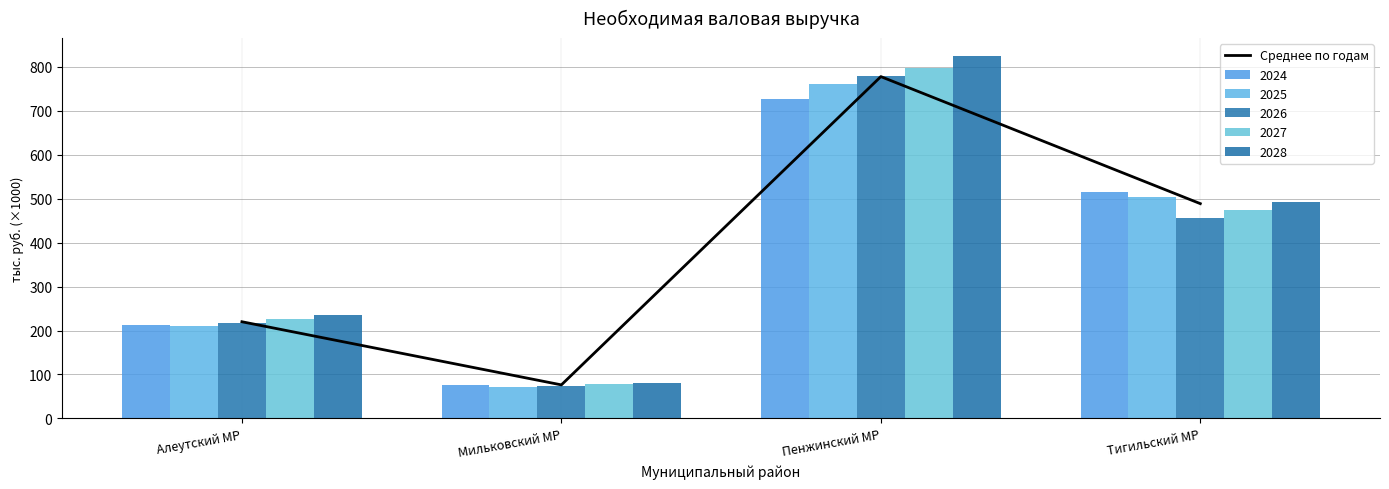

Does the chart contain any negative values?

No